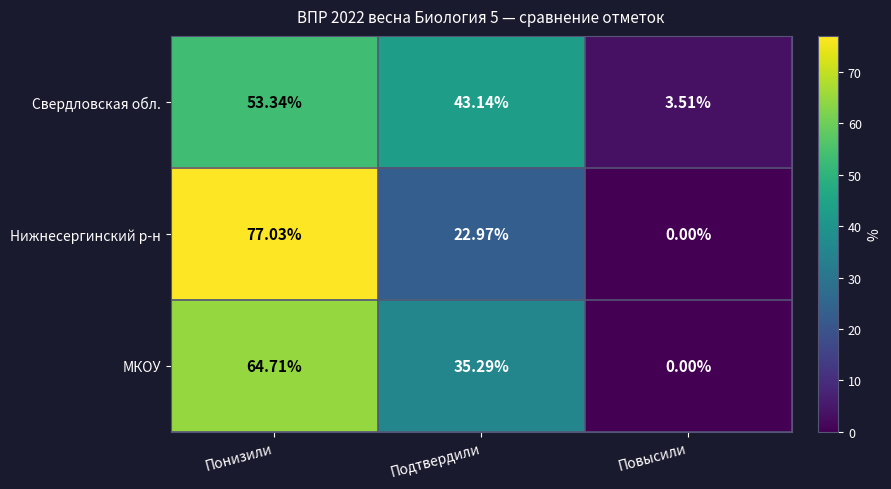

Between Понизили and Повысили, which series saw the biggest shift?

Нижнесергинский р-н